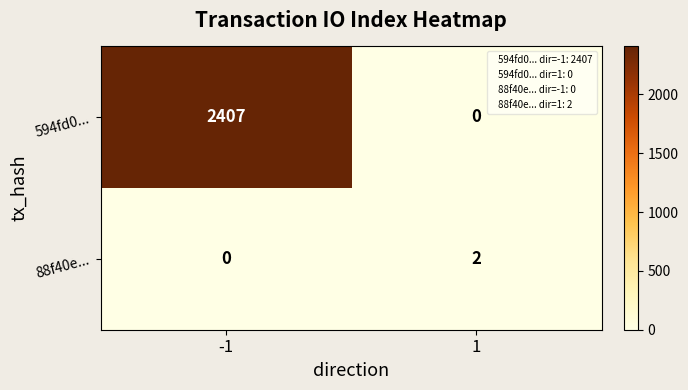

How many distinct data groups are displayed?

2